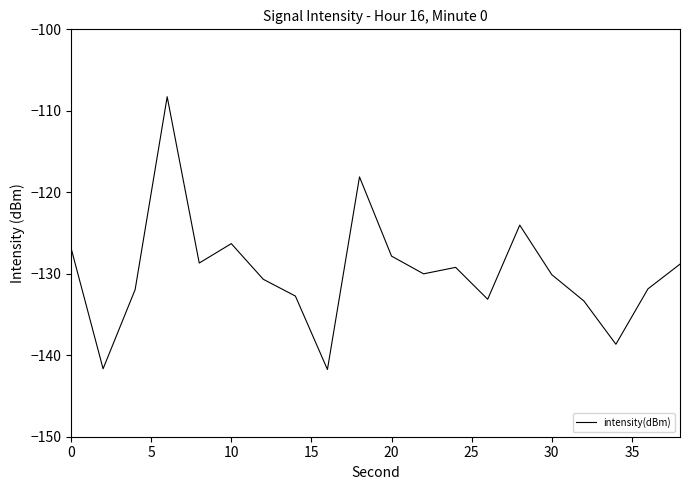

What is the smallest value displayed?

-141.7